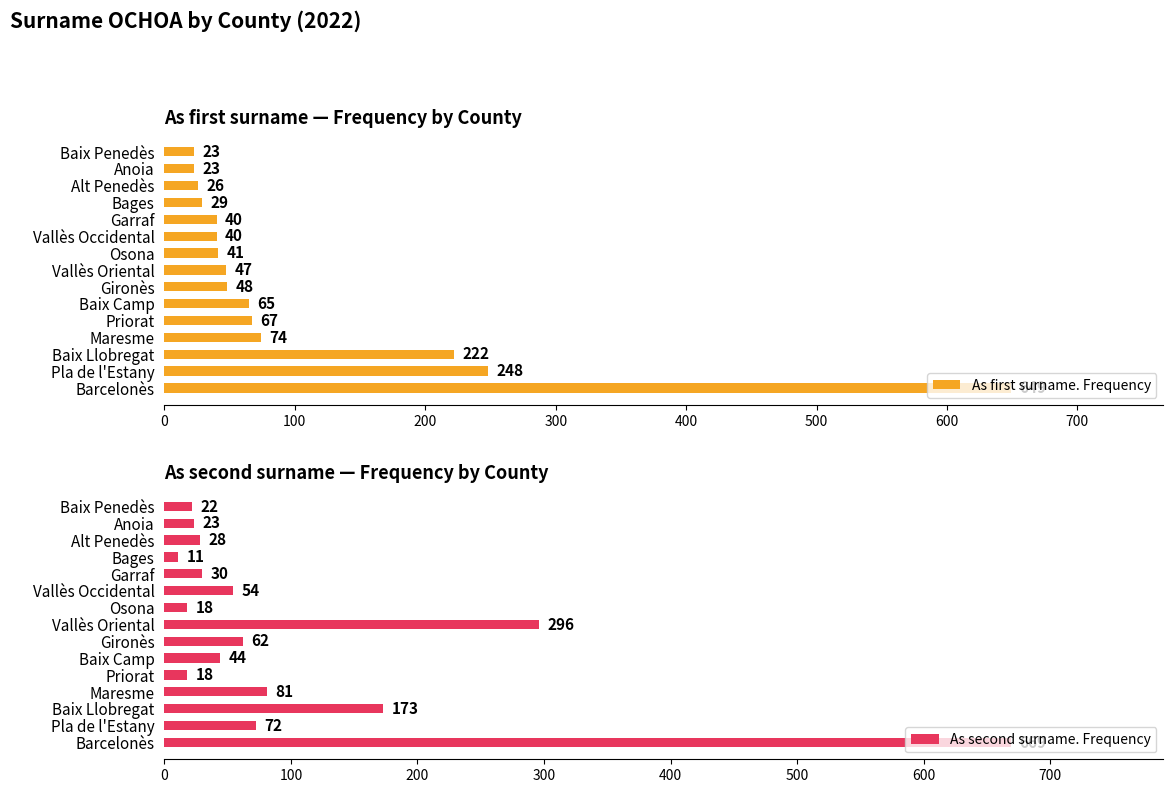

How many groups of bars are there?

15